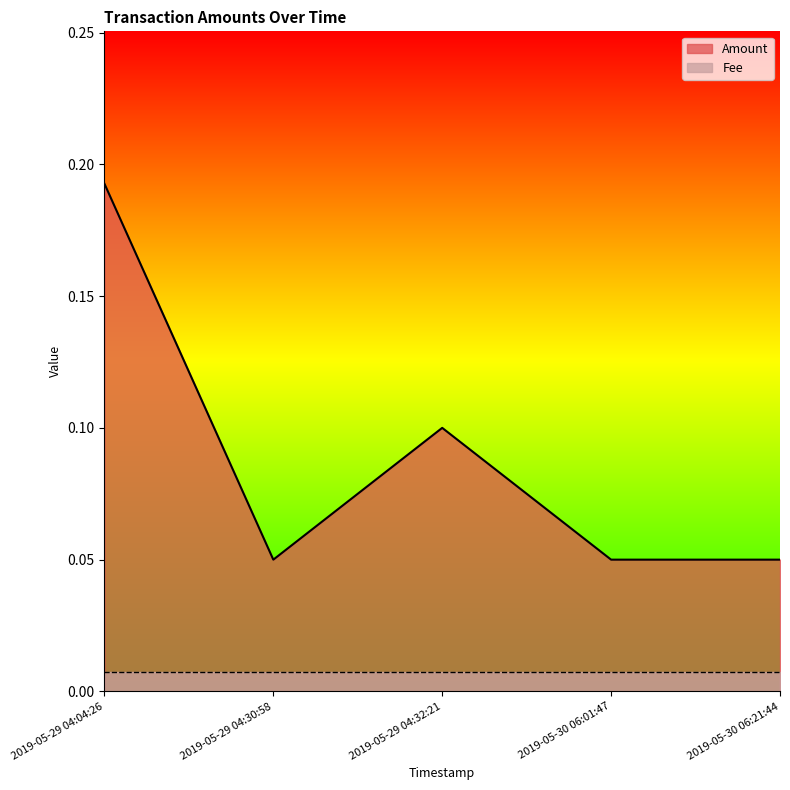

Is it true that the value at 2019-05-30 06:21:44 is 0.1?

True